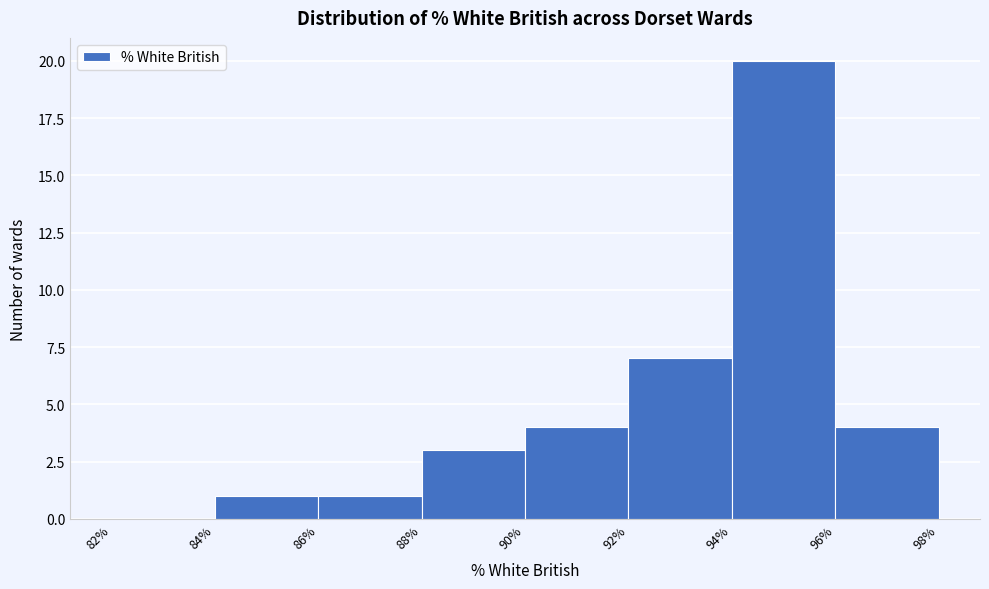

Which range on the x-axis has the tallest bar?

94% to 96%